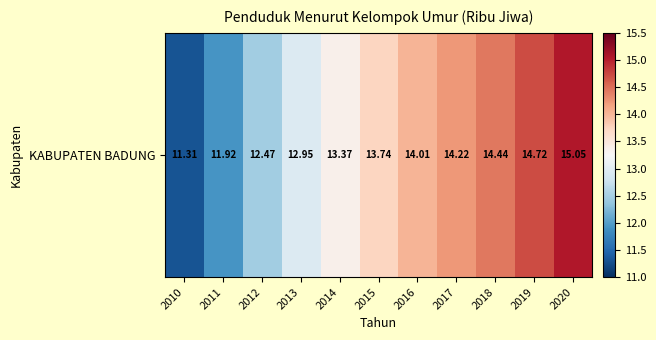

Which label corresponds to the smallest value in the chart?

2010